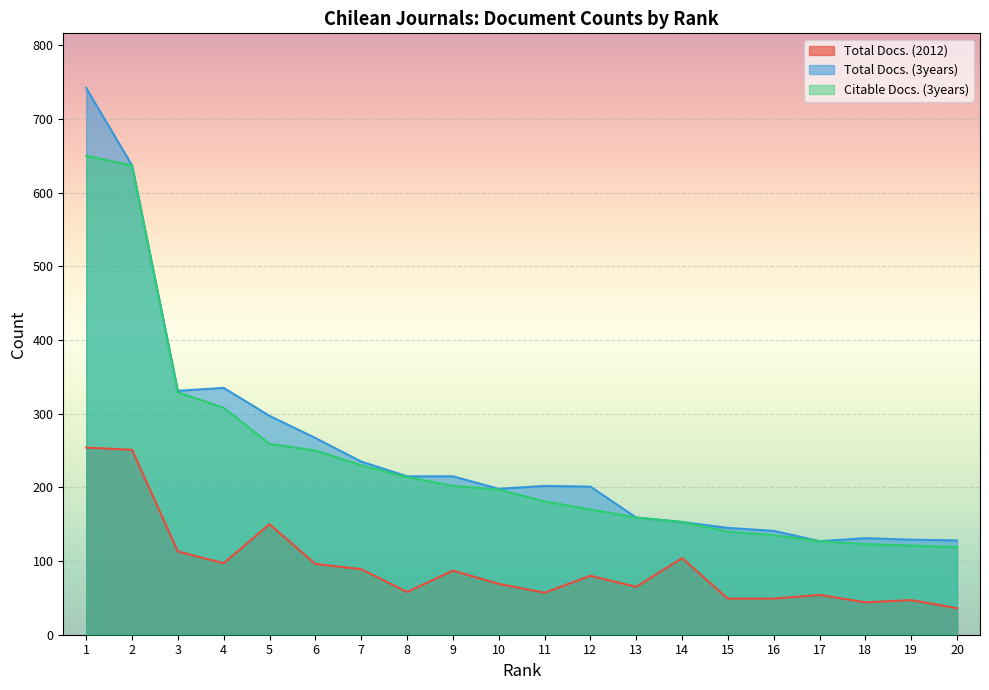

What is the total value across all series at 10?

464